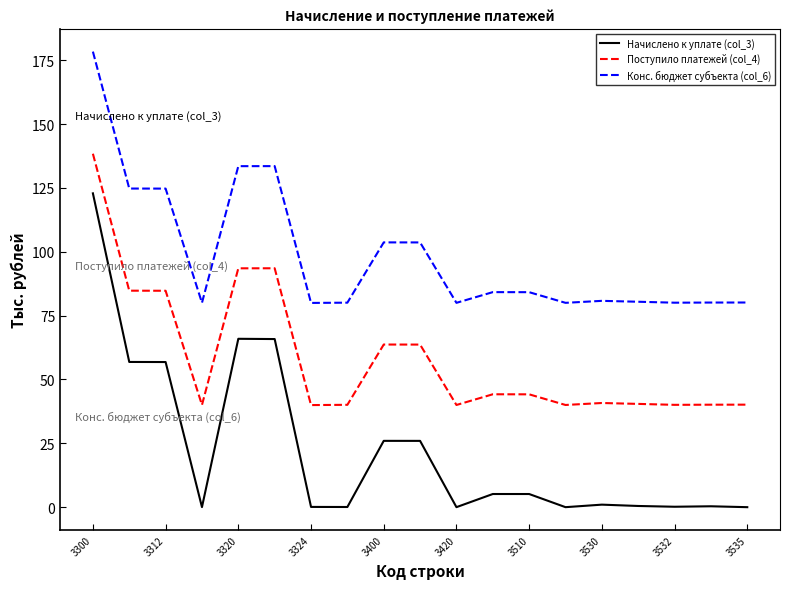

Which series has the largest range (max minus min)?

Начислено к уплате (col_3)